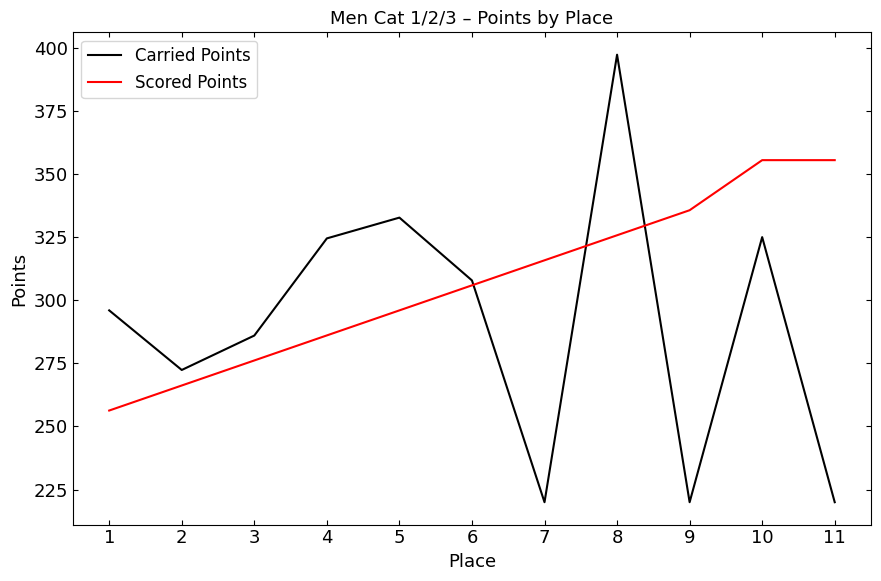

Rank the series at 4 from lowest to highest value.

Scored Points, Carried Points